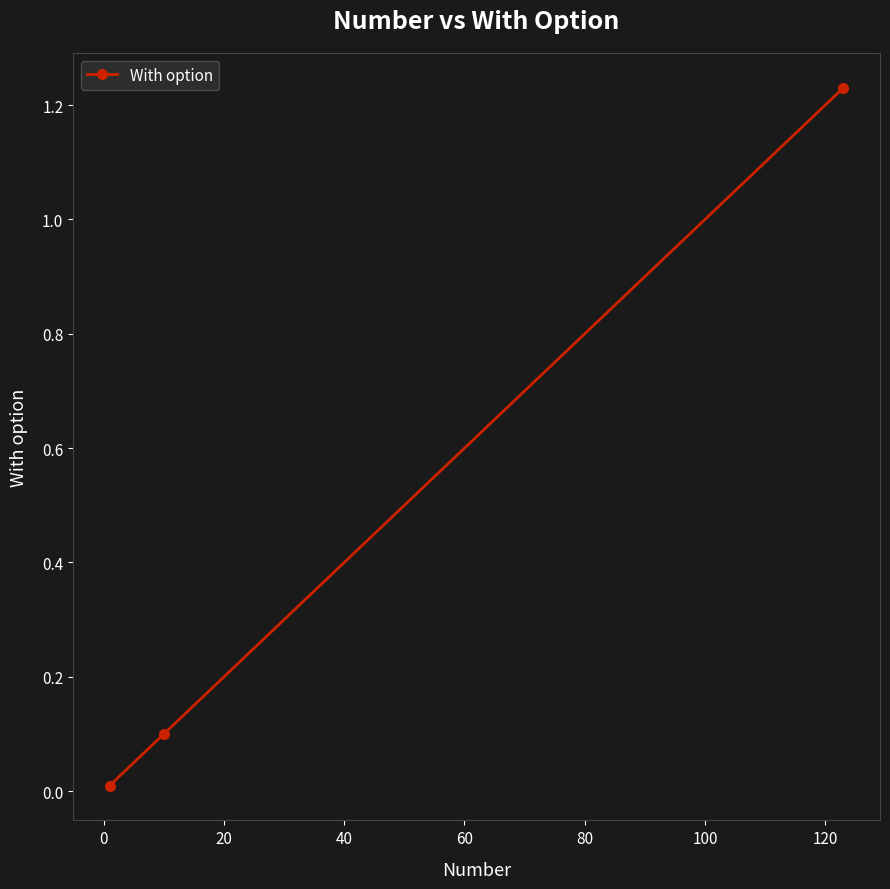

What is the average value?

0.4